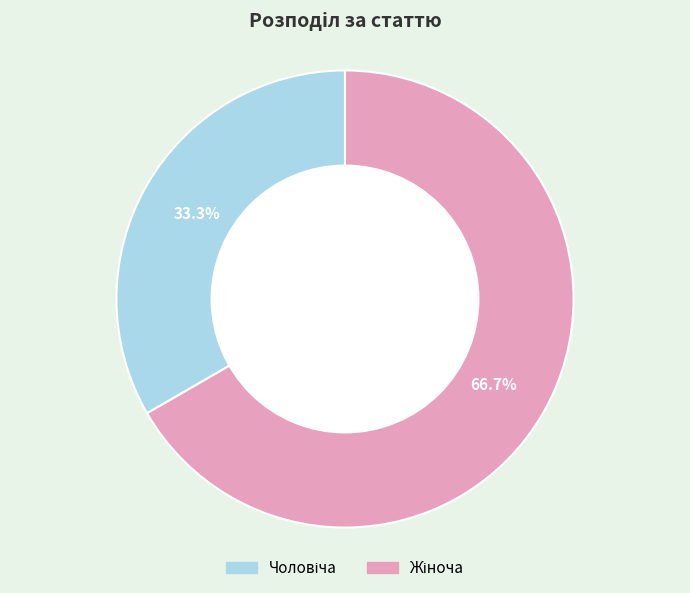

Is there any slice that represents more than half of the pie?

Yes